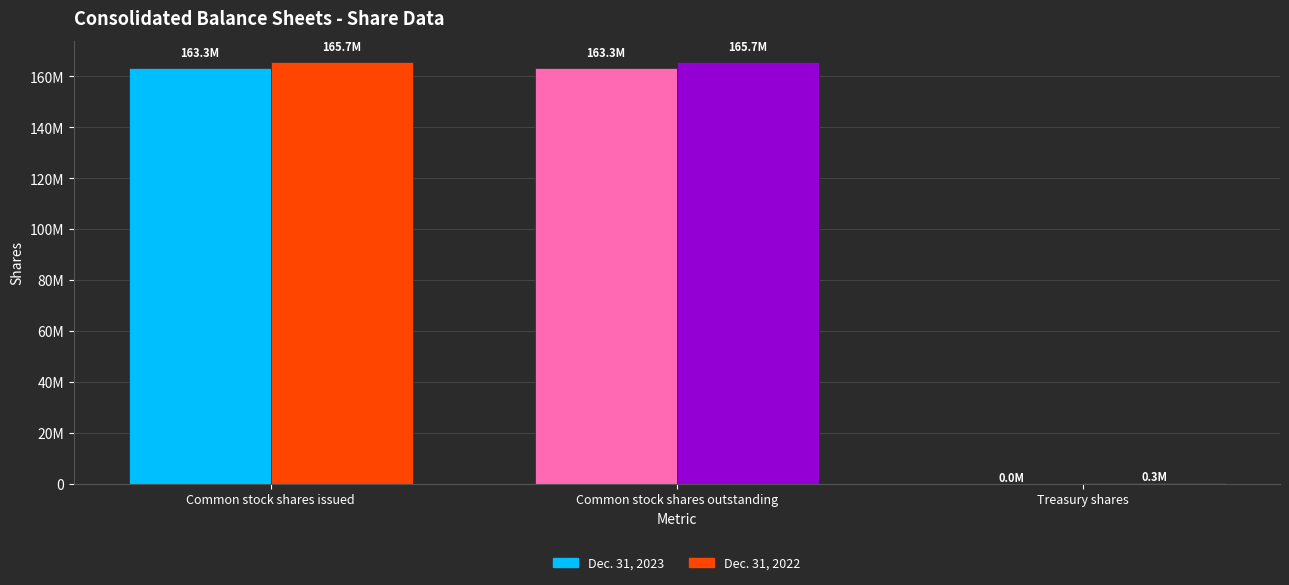

What is the greatest value displayed?

165657905